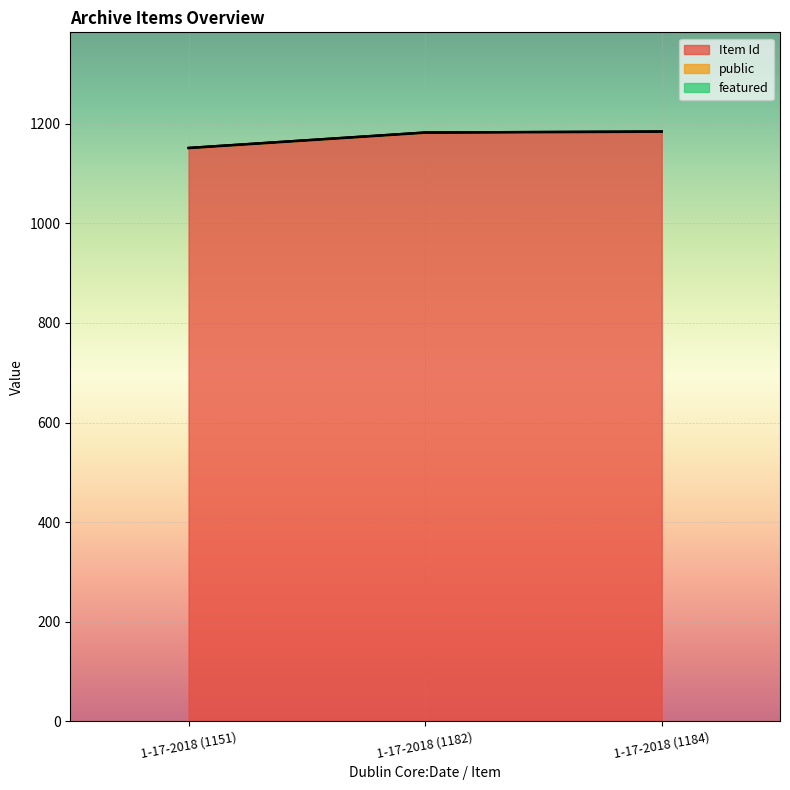

List the series in order of their peak value, highest first.

Item Id, public, featured